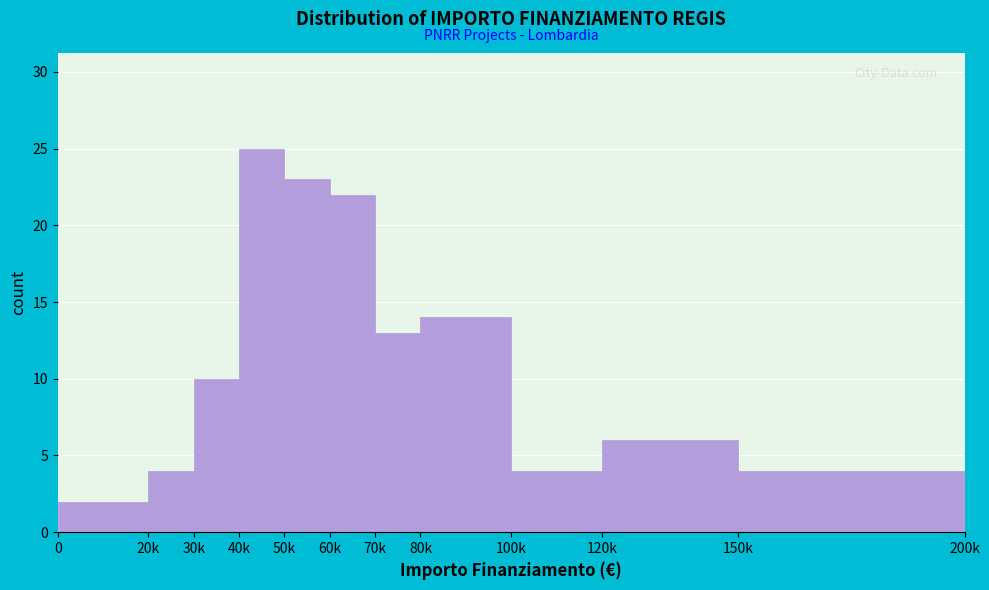

Reading left to right, transcribe all the data shown in this chart.

2	4	10	25	23	22	13	14	4	6	4